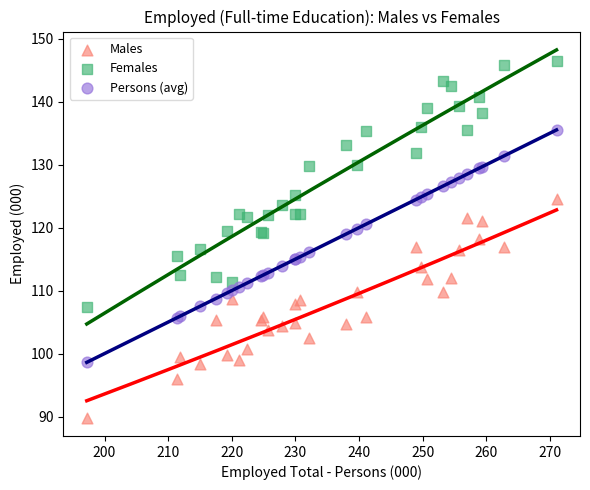

Which series contains the highest Y value?

Females